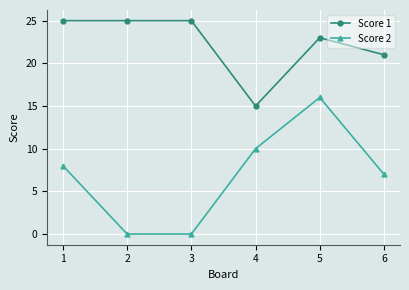

What is the value of the Score 2 point at the 1st from the left?

8